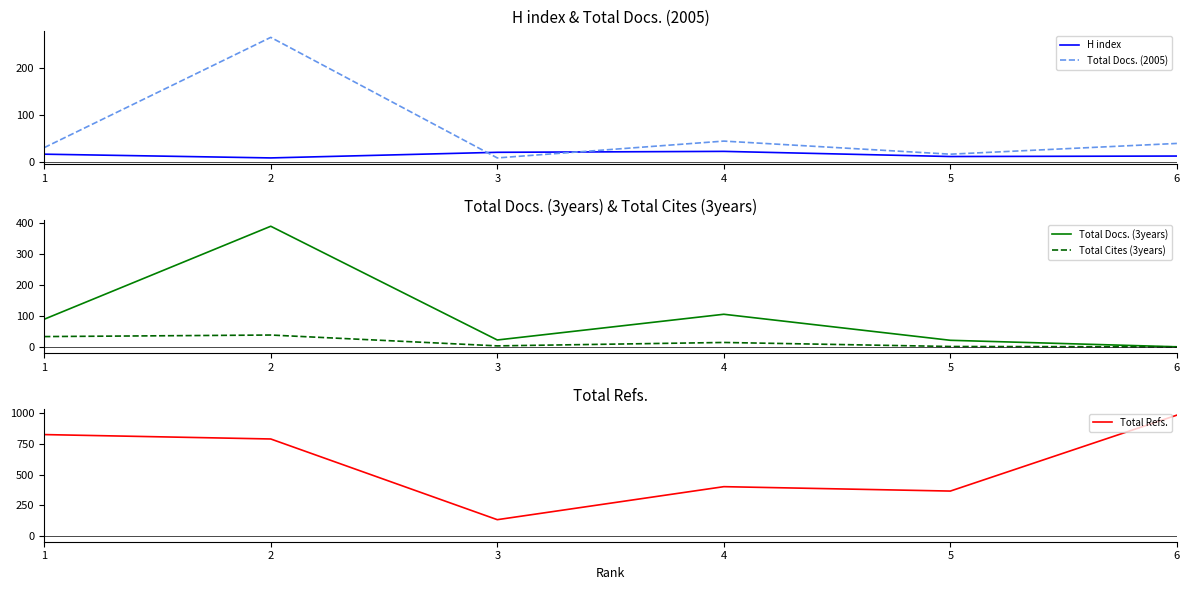

List the labels in order of H index value, smallest first.

2, 5, 6, 1, 3, 4